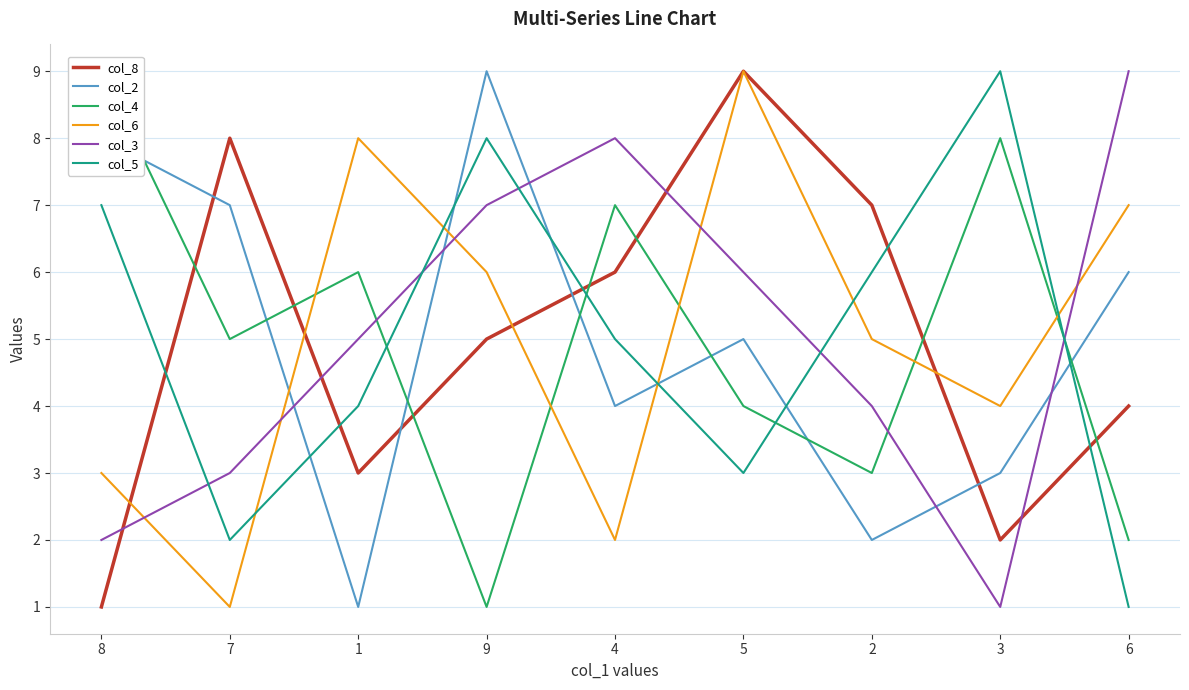

At which category does col_5 reach its first local peak?

9